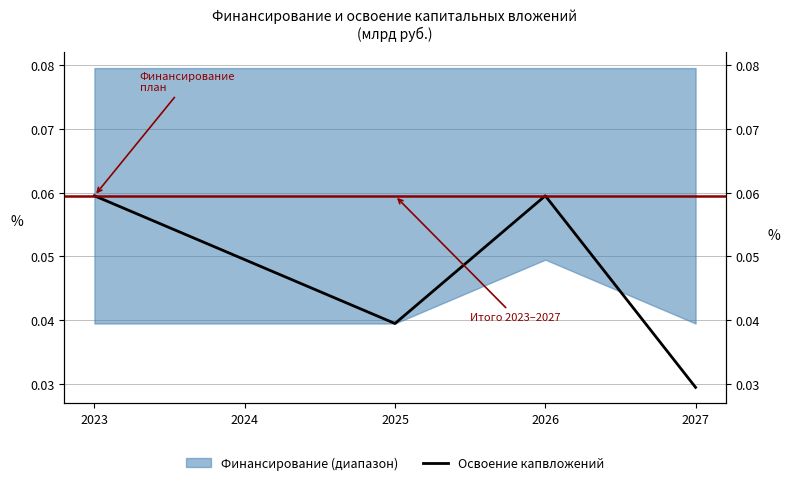

What is the value of the 1st point from the left?

0.1